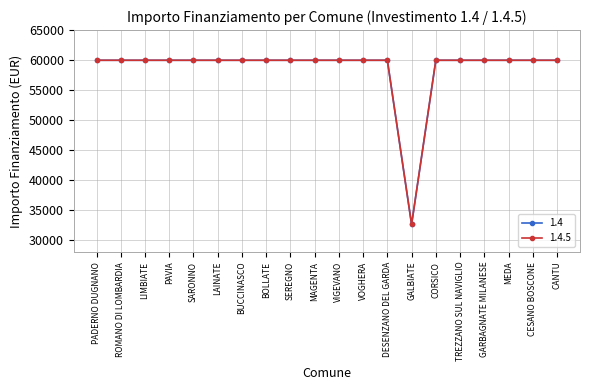

Which series has the largest total across all categories?

1.4